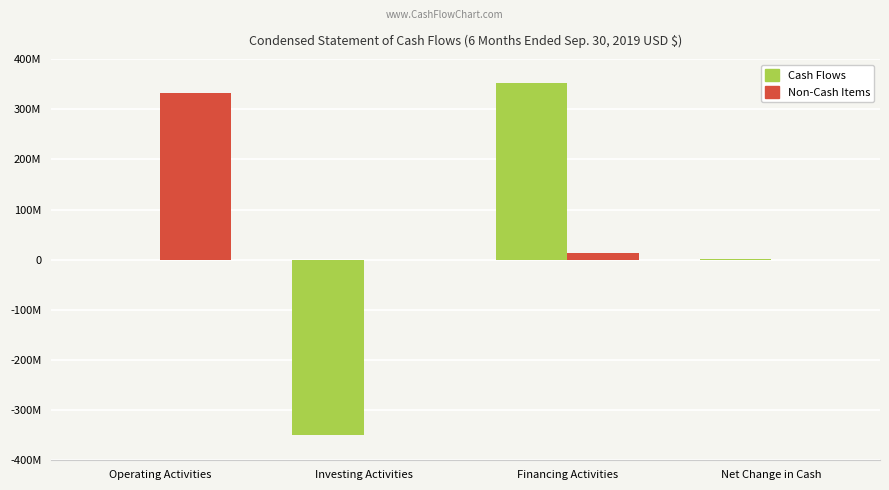

What are all the series names shown in the legend?

Cash Flows, Non-Cash Items